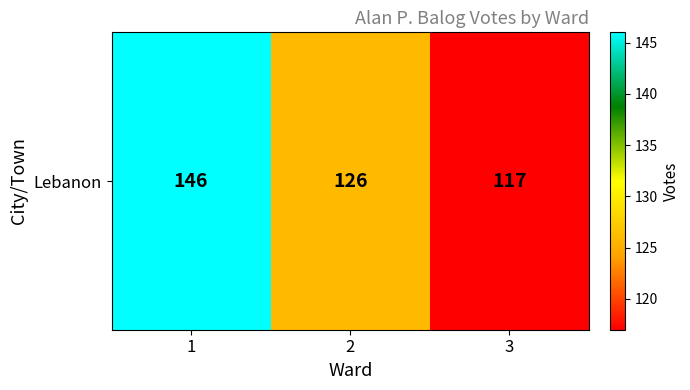

What is the difference between the second highest and minimum values?

9